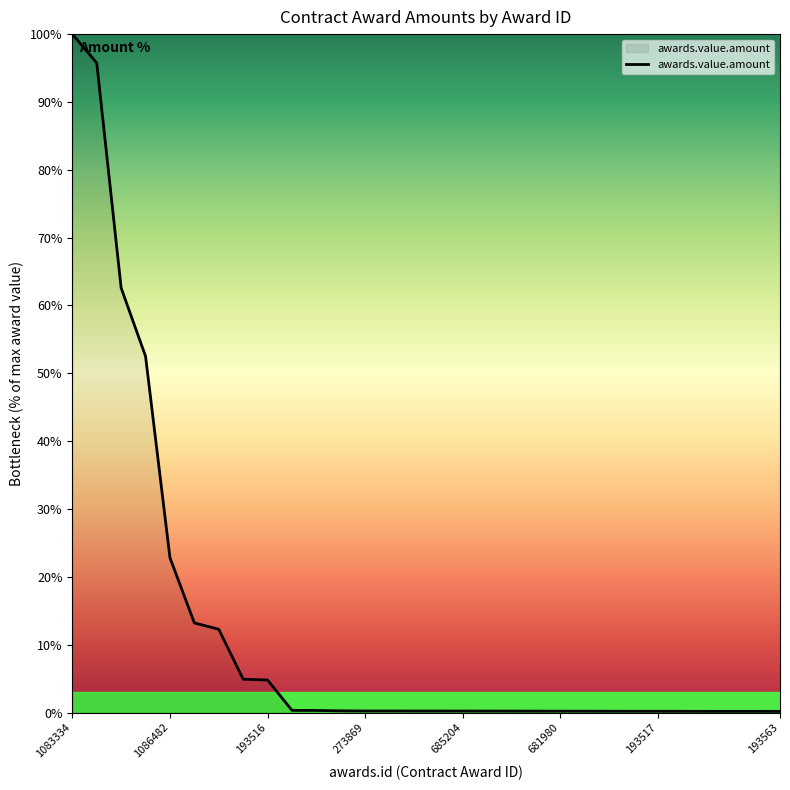

What is the sum of all values?

373.2